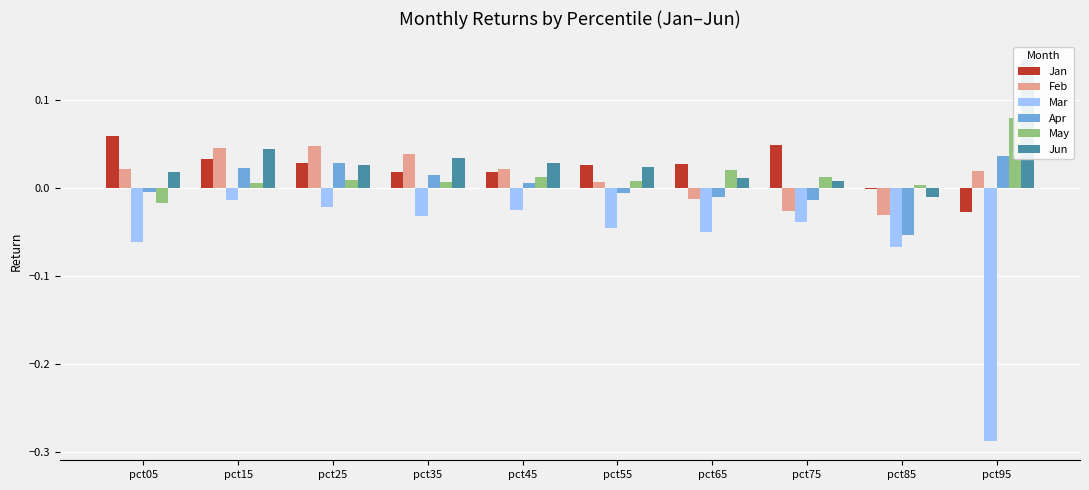

Reading left to right, list all the values displayed in this chart.

Jan: 0.1	0.0	0.0	0.0	0.0	0.0	0.0	0.0	-0.0	-0.0
Feb: 0.0	0.0	0.0	0.0	0.0	0.0	-0.0	-0.0	-0.0	0.0
Mar: -0.1	-0.0	-0.0	-0.0	-0.0	-0.0	-0.1	-0.0	-0.1	-0.3
Apr: -0.0	0.0	0.0	0.0	0.0	-0.0	-0.0	-0.0	-0.1	0.0
May: -0.0	0.0	0.0	0.0	0.0	0.0	0.0	0.0	0.0	0.1
Jun: 0.0	0.0	0.0	0.0	0.0	0.0	0.0	0.0	-0.0	0.1